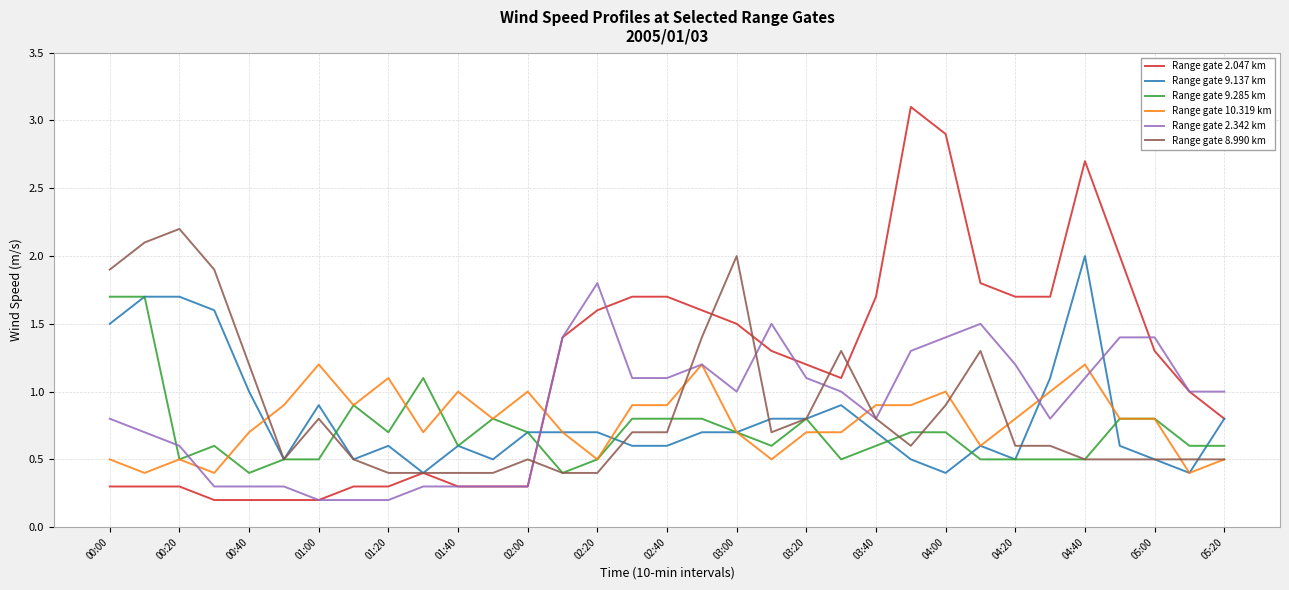

What is the maximum value for Range gate 2.342 km?

1.8